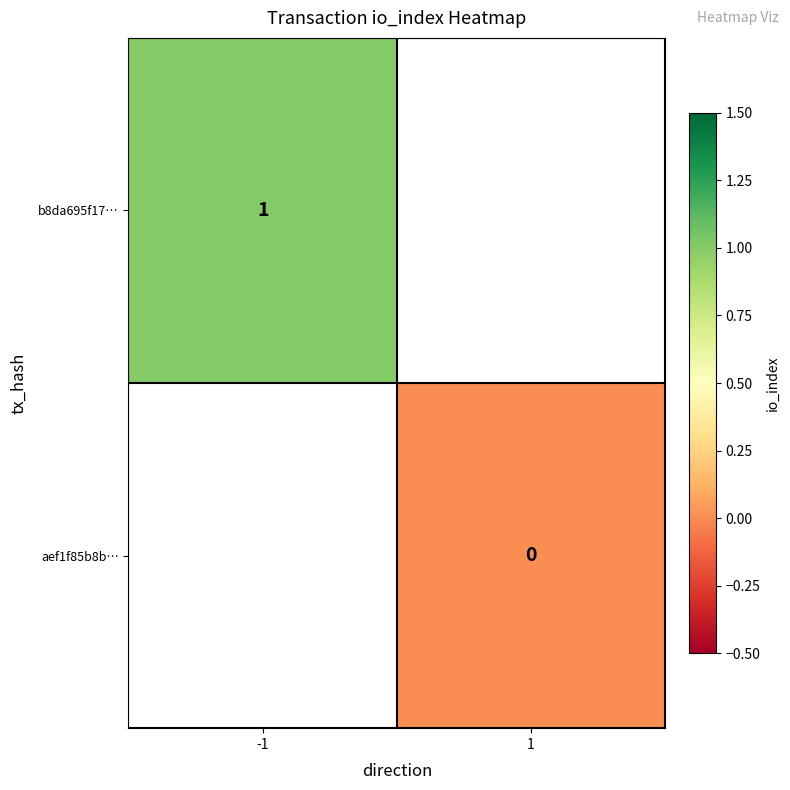

Is it true that b8da695f17… equals 1 at -1?

True